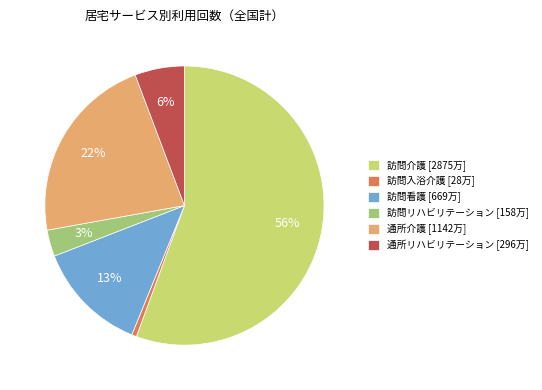

To the nearest percent, what is the average slice percentage?

17%